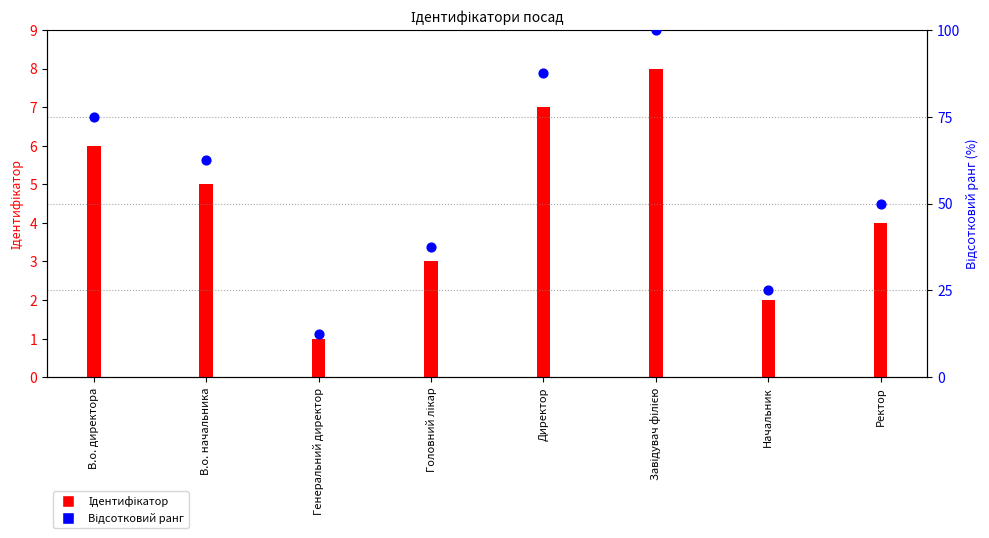

Is the value of Відсотковий ранг at Генеральний директор greater than the value of Ідентифікатор at Директор?

Yes